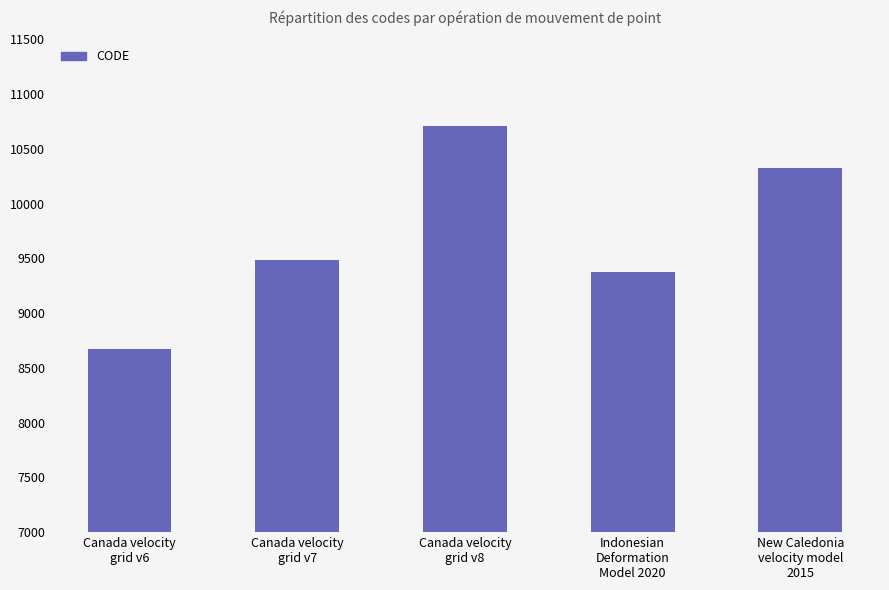

Reading right to left, list all the values displayed in this chart.

10323	9375	10707	9483	8676